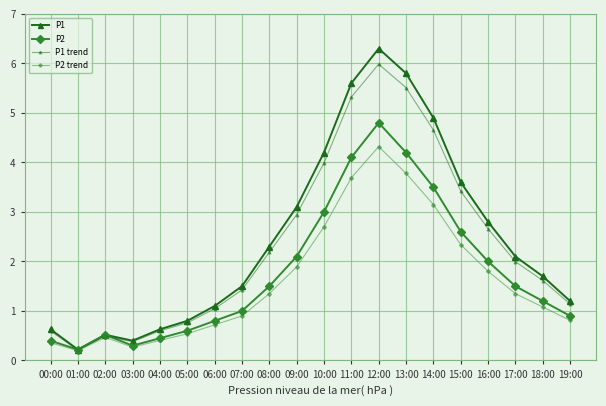

How many lines are shown in the chart?

4